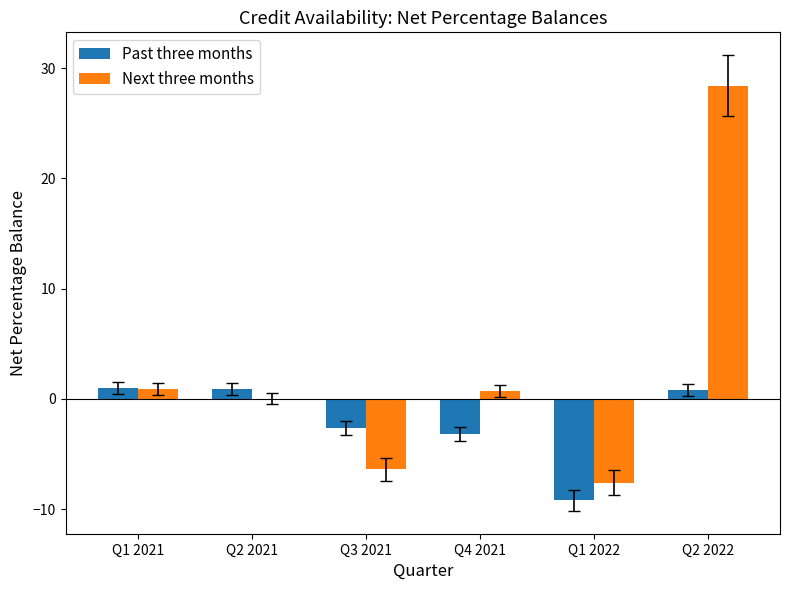

At which category does the chart reach its peak across all series?

Q2 2022